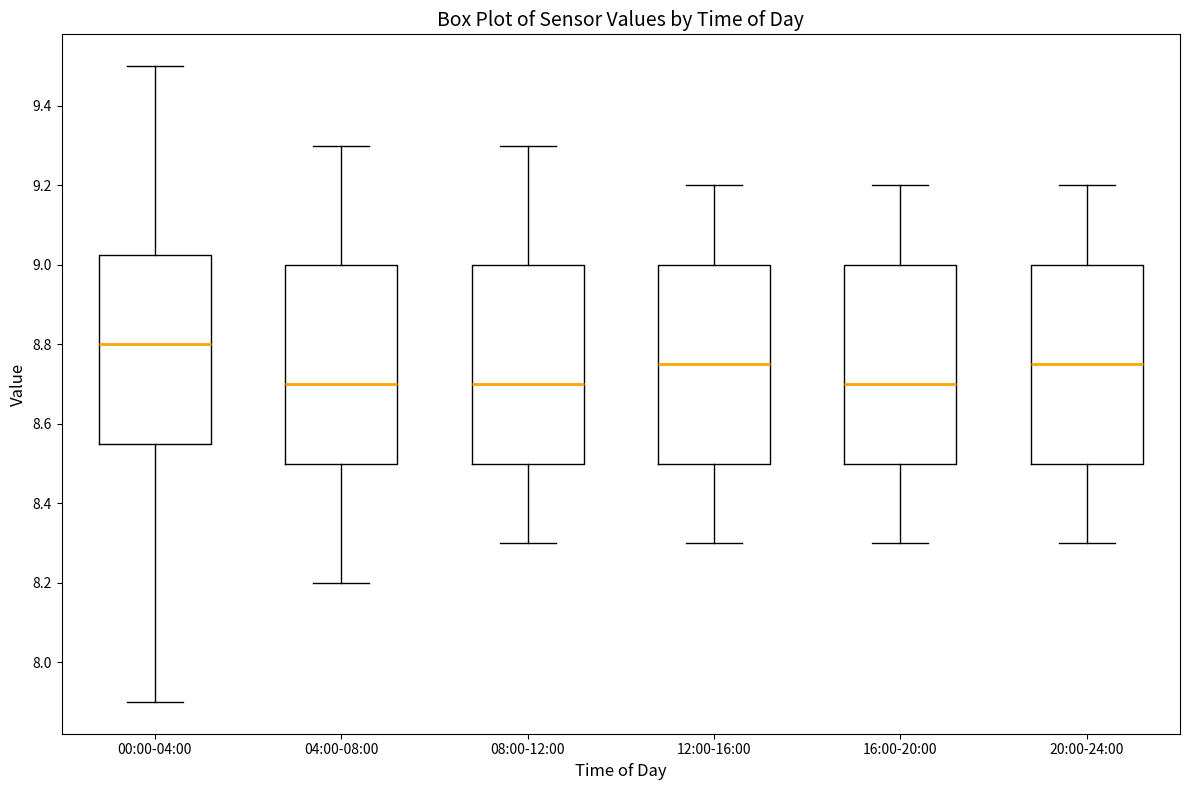

Where is the upper edge of the box for 00:00-04:00 on the y-axis? The values are not printed on the chart, so give them approximately, as read against the axis.

9.02